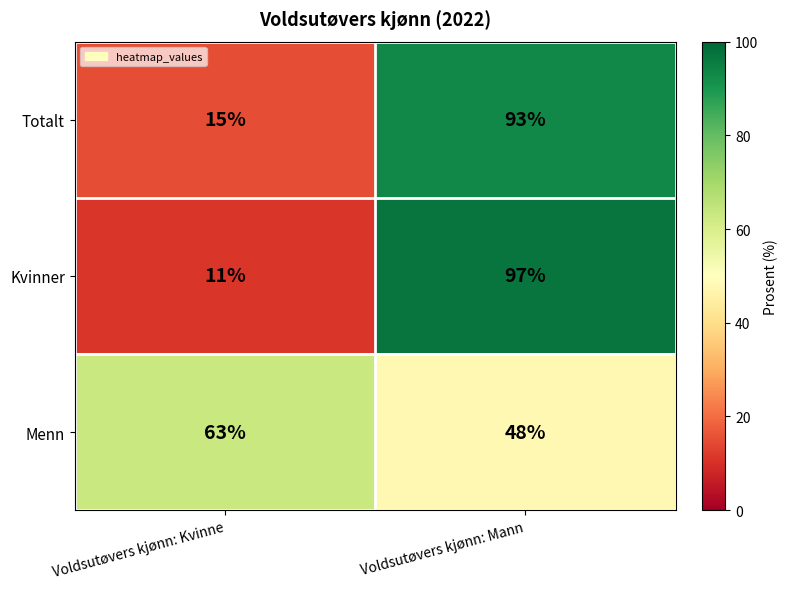

Reading left to right, transcribe all the data shown in this chart.

Totalt: Voldsutøvers kjønn: Kvinne=15	Voldsutøvers kjønn: Mann=93
Kvinner: Voldsutøvers kjønn: Kvinne=11	Voldsutøvers kjønn: Mann=97
Menn: Voldsutøvers kjønn: Kvinne=63	Voldsutøvers kjønn: Mann=48